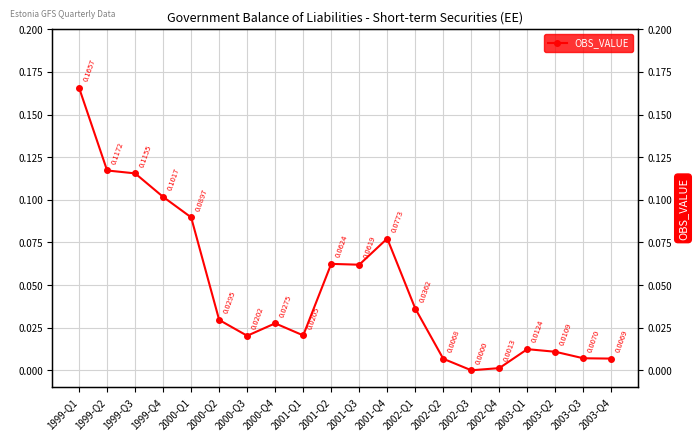

At which label is the value closest to 0?

2002-Q3